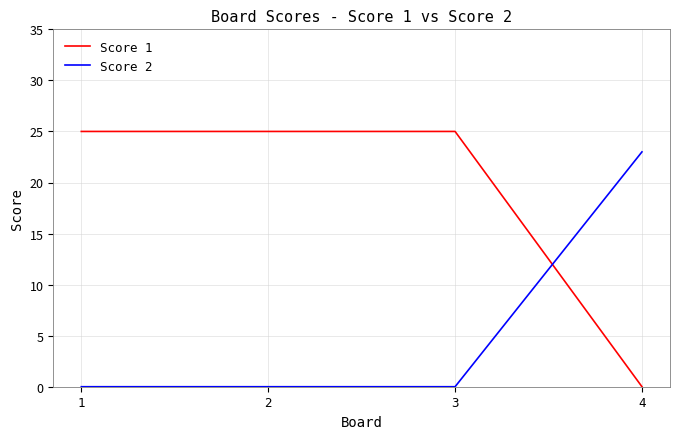

Is it true that Score 2 equals 9 at 4?

False